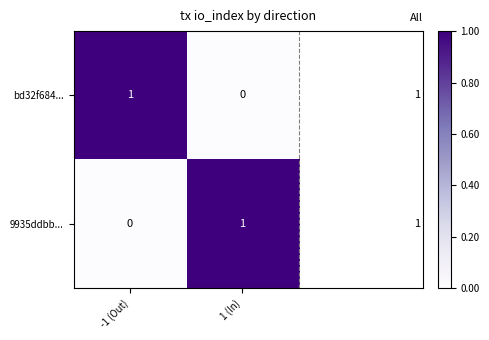

True or false: 9935ddbb... has a value of 1 at 1 (In).

True